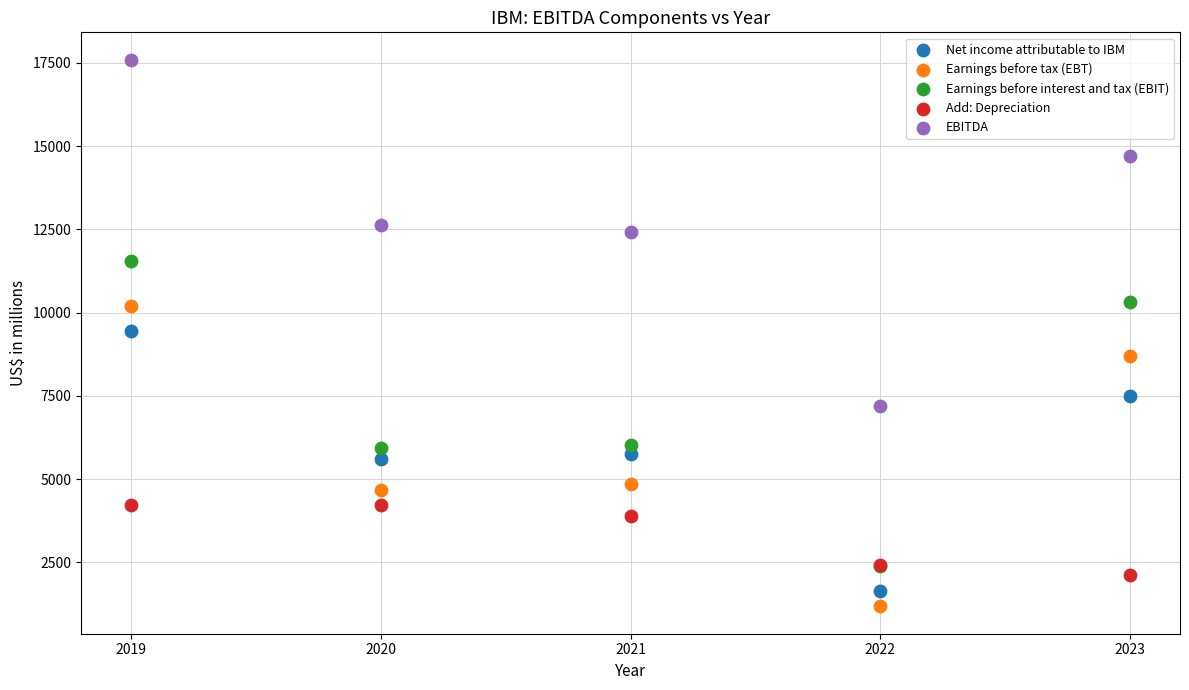

In the Earnings before interest and tax (EBIT) series, what Y value is closest to 6963?

6011